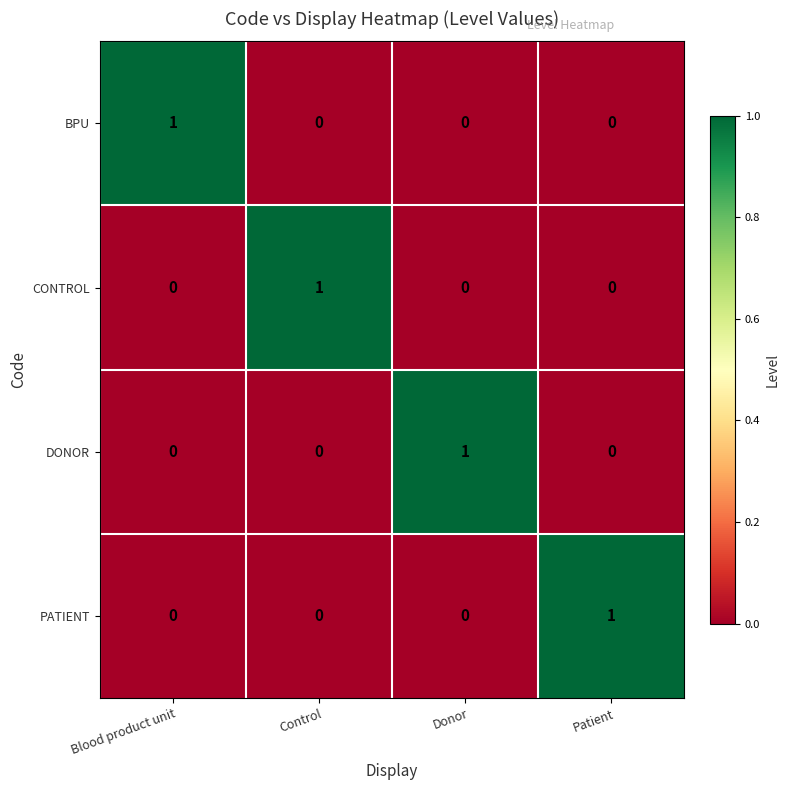

Is the value of DONOR at Control greater than the value of PATIENT at Patient?

No